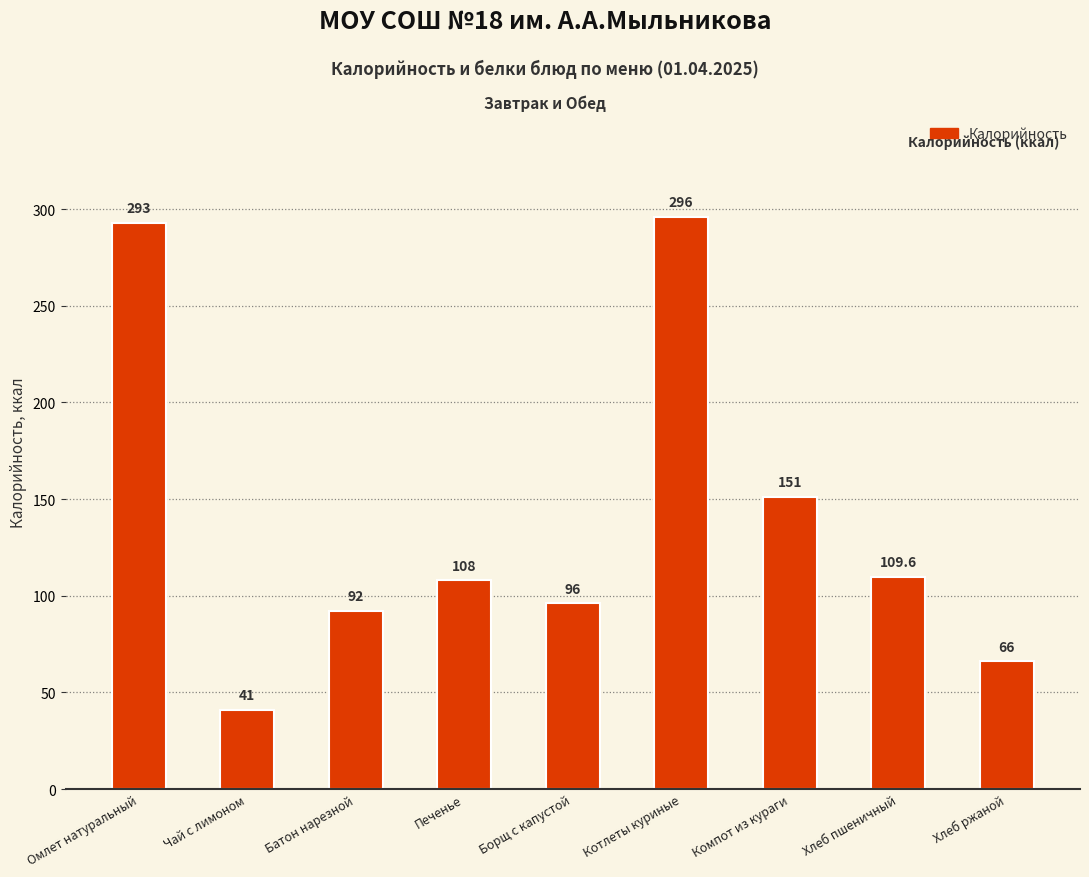

What is the change in value from Котлеты куриные to Компот из кураги?

-145.0